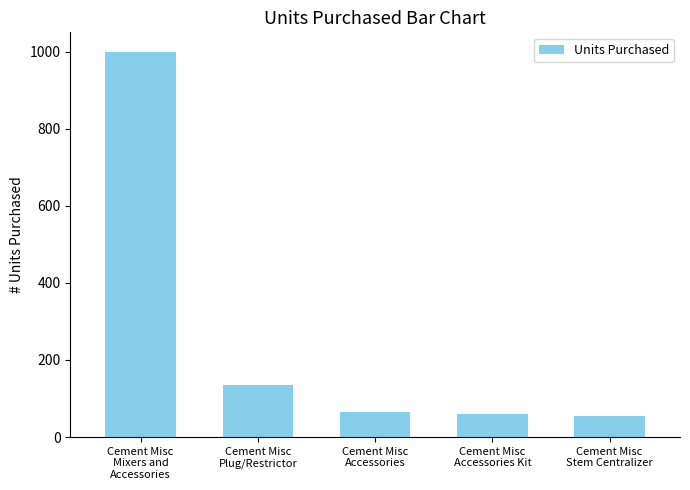

What is the minimum value shown in the chart?

55